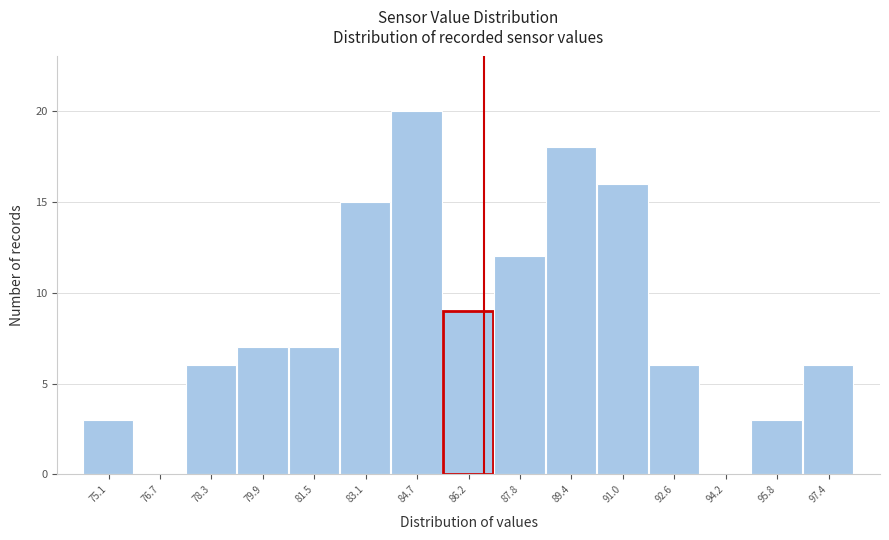

Reading left to right, list all the values displayed in this chart.

75.1=3	76.7=0	78.3=6	79.9=7	81.5=7	83.1=15	84.7=20	86.2=9	87.8=12	89.4=18	91.0=16	92.6=6	94.2=0	95.8=3	97.4=6